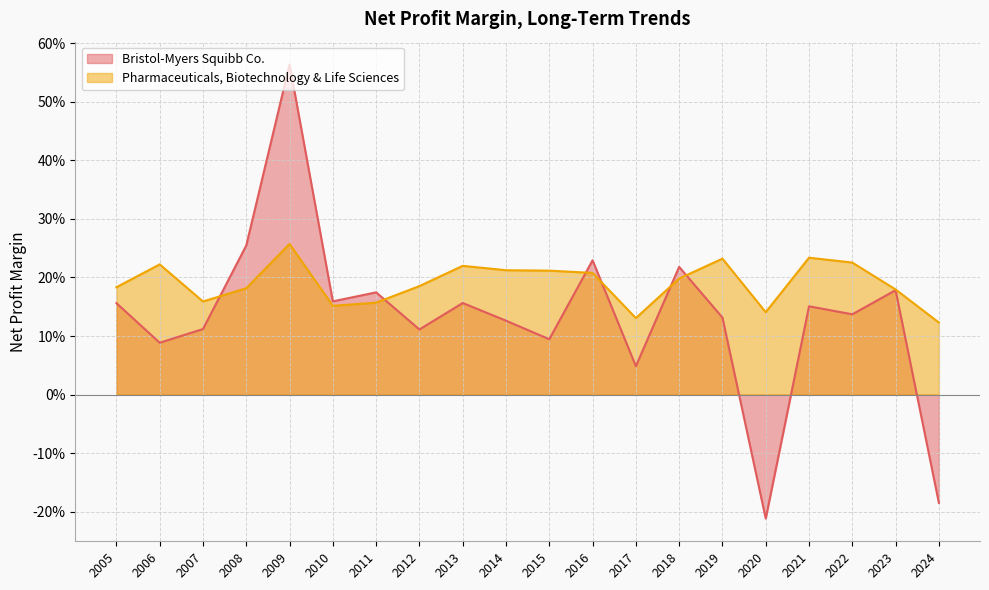

At which label does Pharmaceuticals, Biotechnology & Life Sciences reach its minimum?

2024